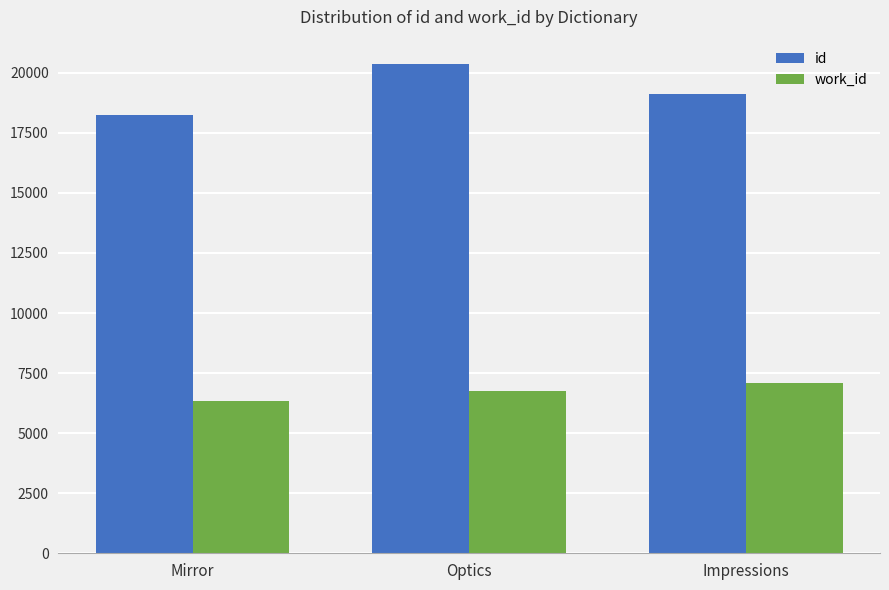

Which series has the largest range (max minus min)?

id